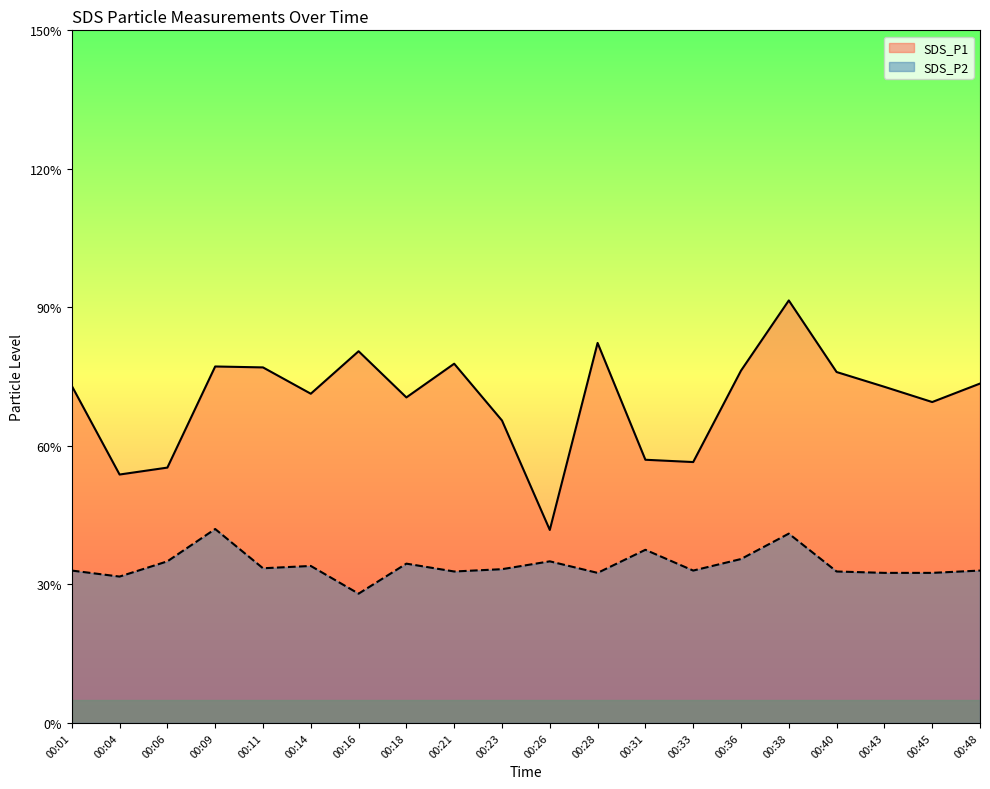

In SDS_P2, how many points are higher than both neighbors (excluding endpoints)?

6